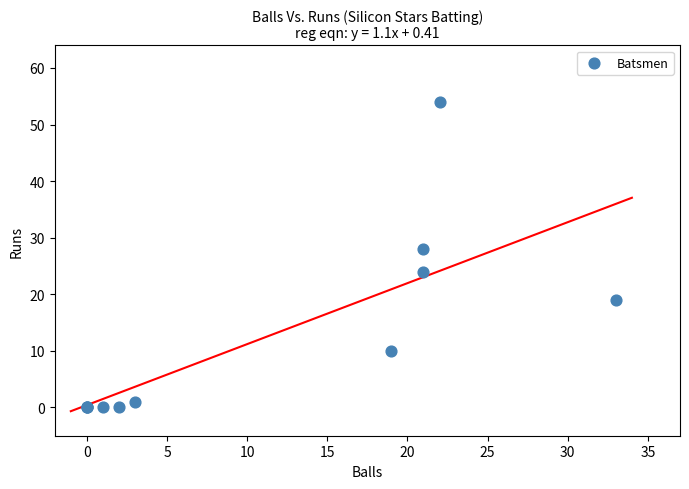

What Y value in the scatter plot is closest to 27?

28